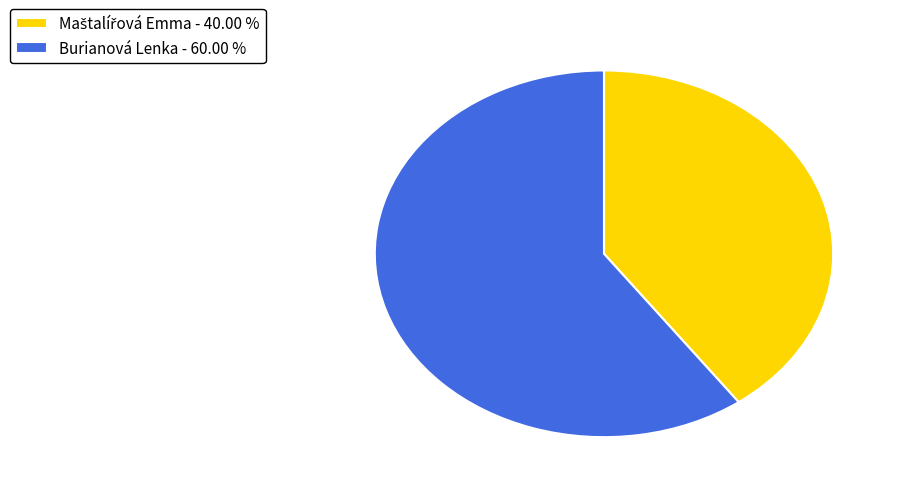

What is the majority slice?

Burianová Lenka